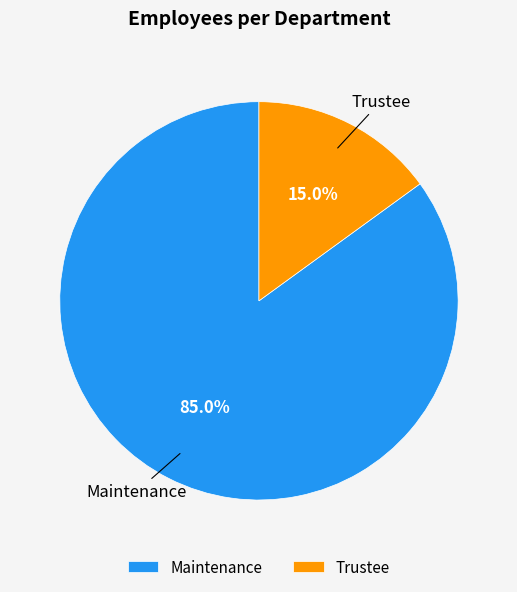

The Trustee slice represents 15% of the pie. True or false?

True